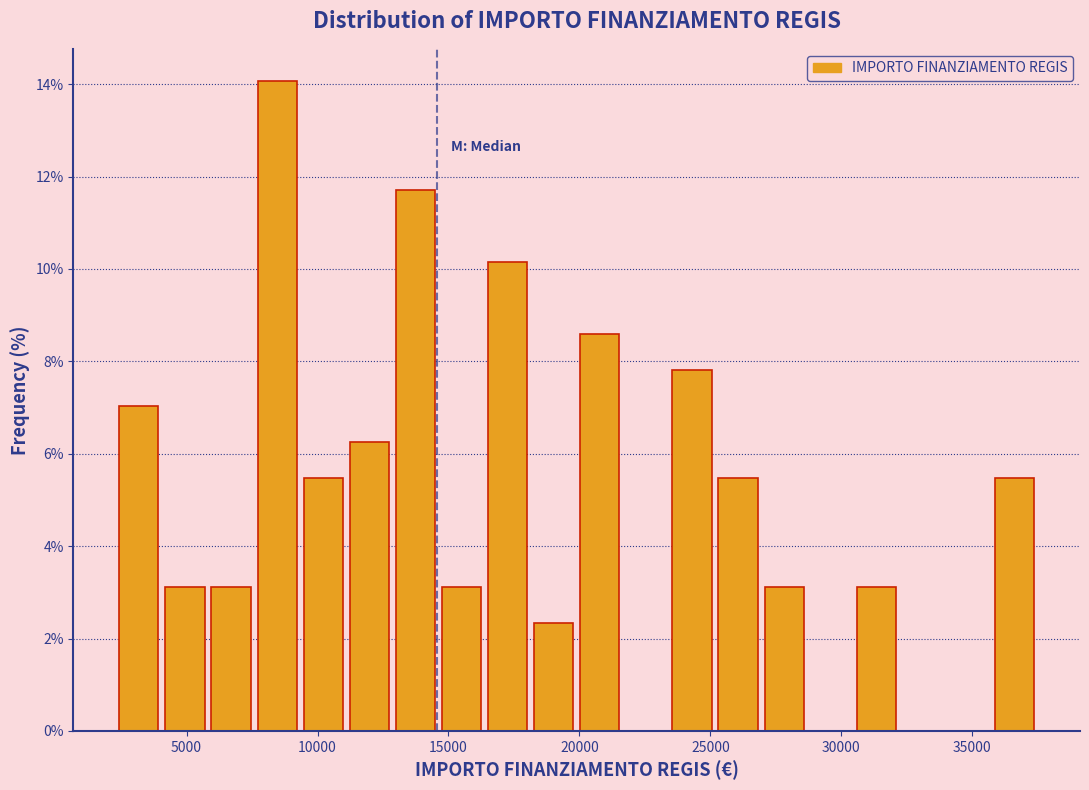

Read against the x-axis, roughly where is the centre of the tallest bar?

8500